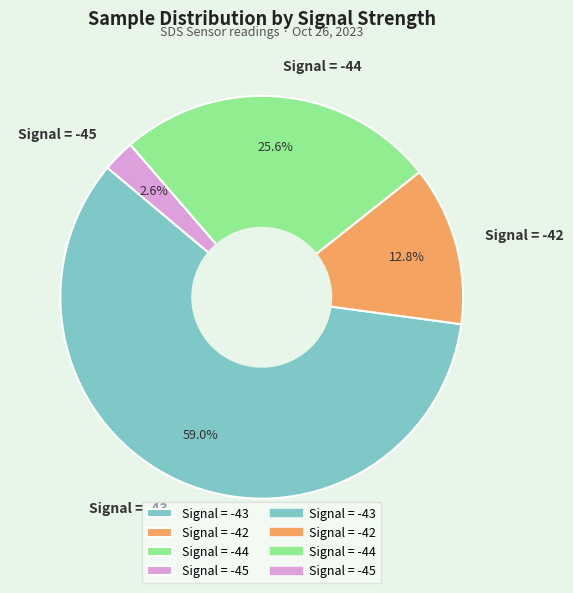

Between Signal = -45 and Signal = -42, which is larger?

Signal = -42